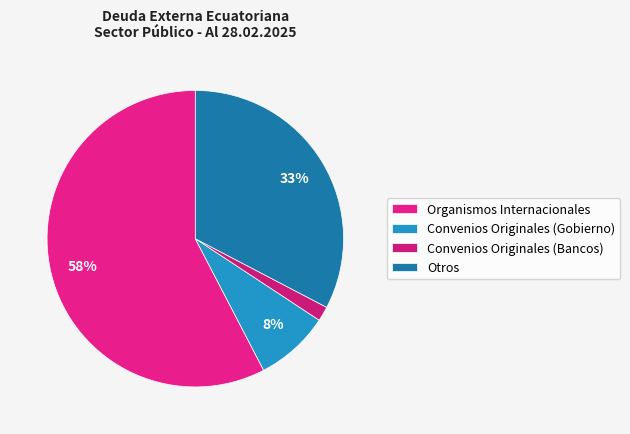

What is the change in value from Organismos Internacionales to Otros?

-12253195.6